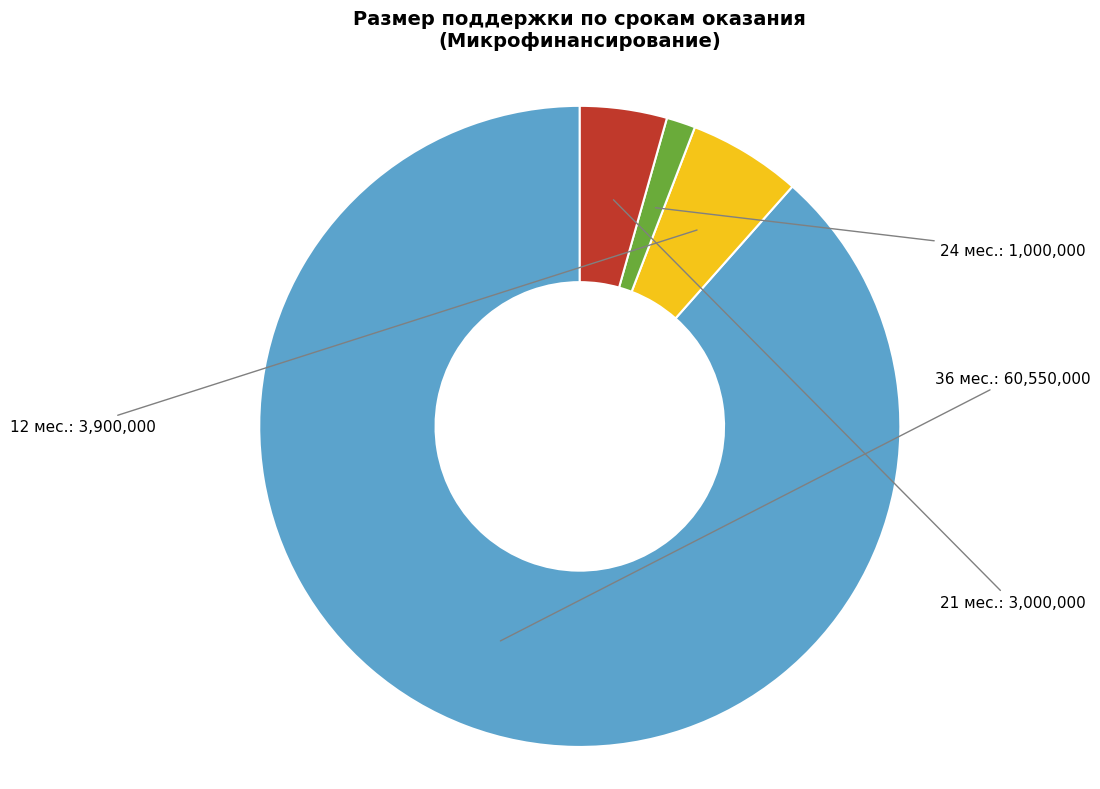

How many segments does this pie chart have?

4